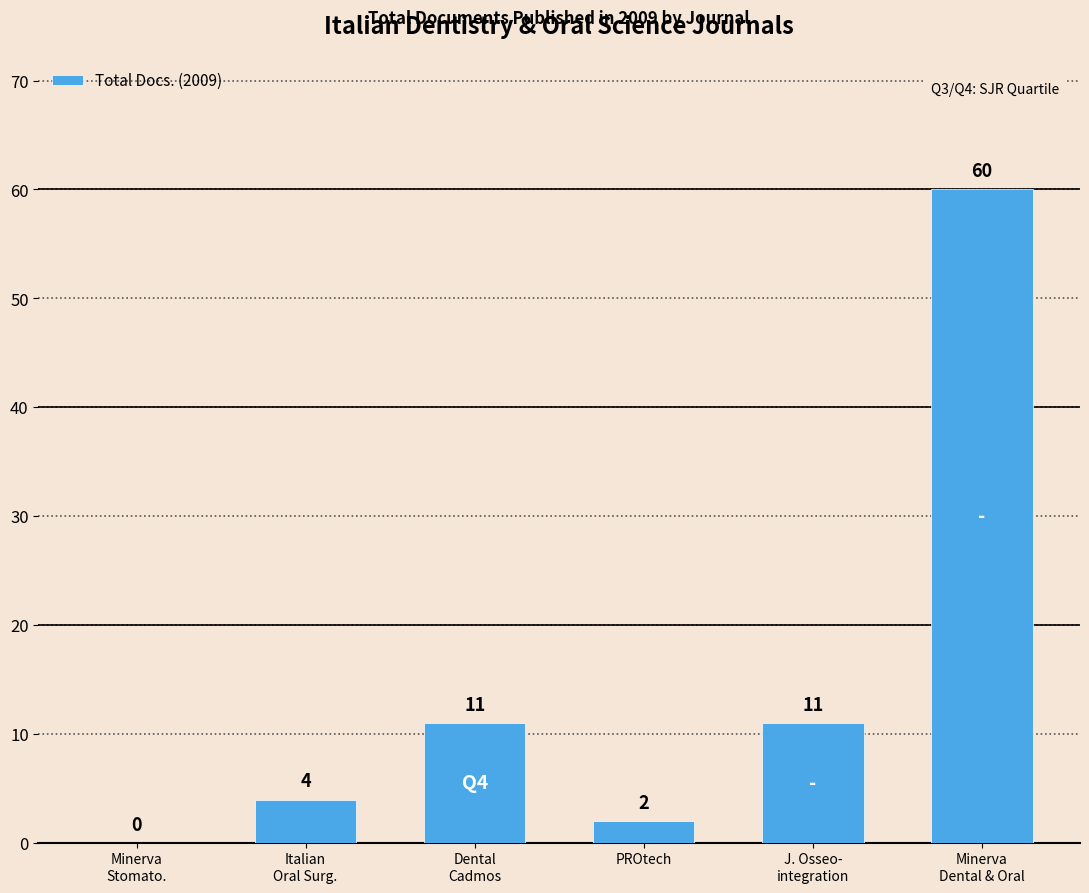

True or false: the data shows 11 at Dental
Cadmos.

True